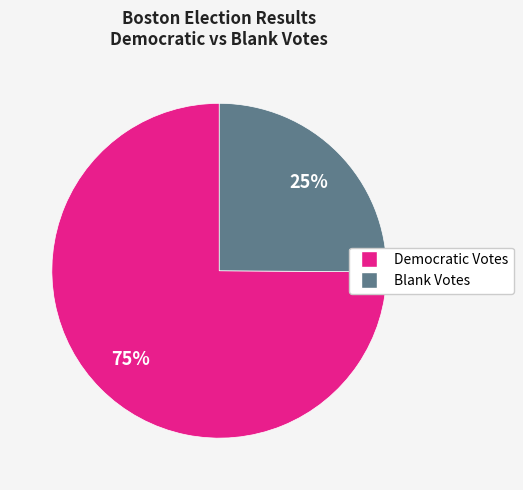

To the nearest percent, what is the average slice percentage?

50%